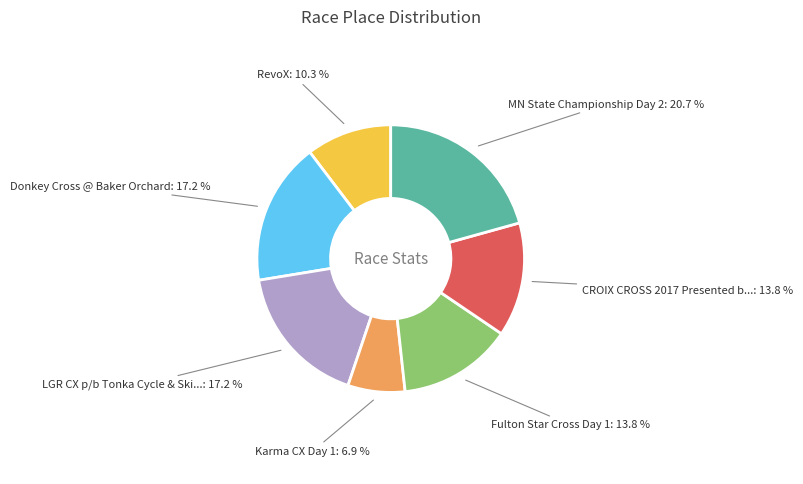

To the nearest percent, what is the difference between the largest and smallest slice percentages?

14%